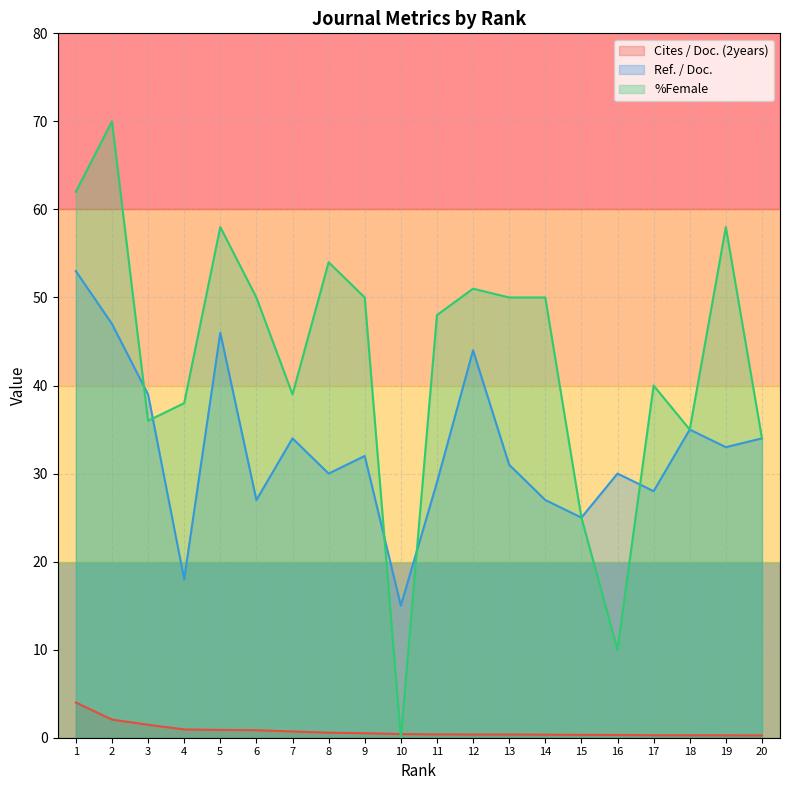

Which has a higher value, 14 or 19?

14